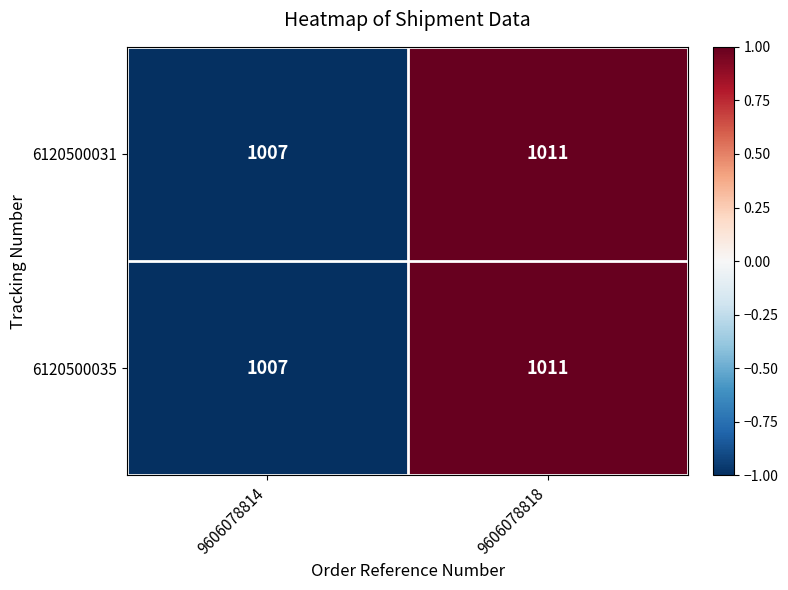

At which label does 6120500031 reach its peak?

9606078818